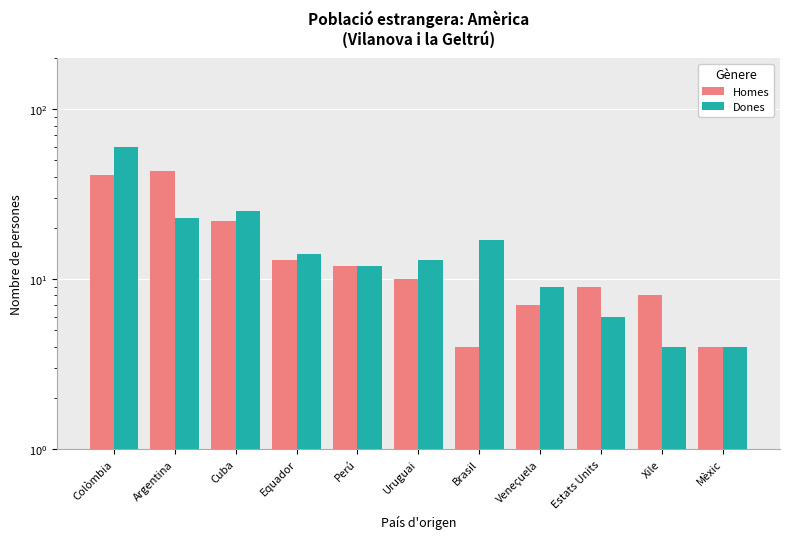

What value does the Homes series have at Estats Units?

9